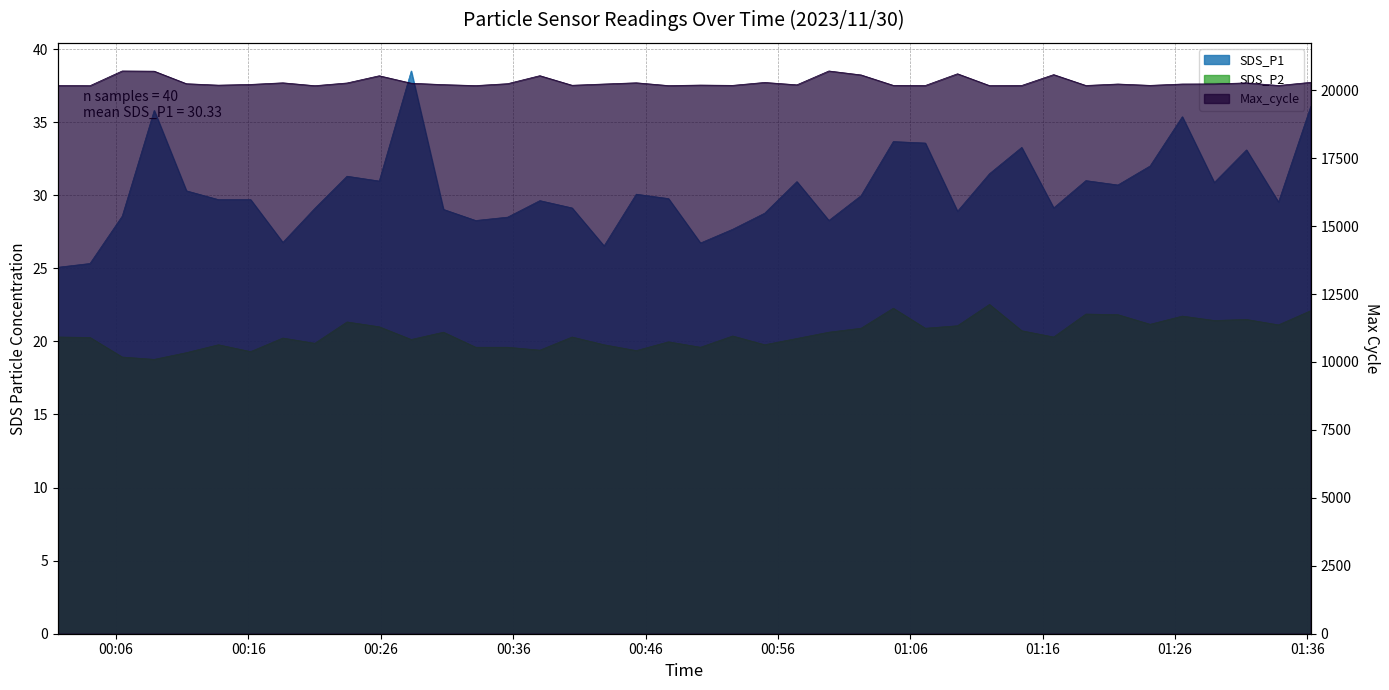

True or false: SDS_P1 and SDS_P2 intersect in this chart.

False